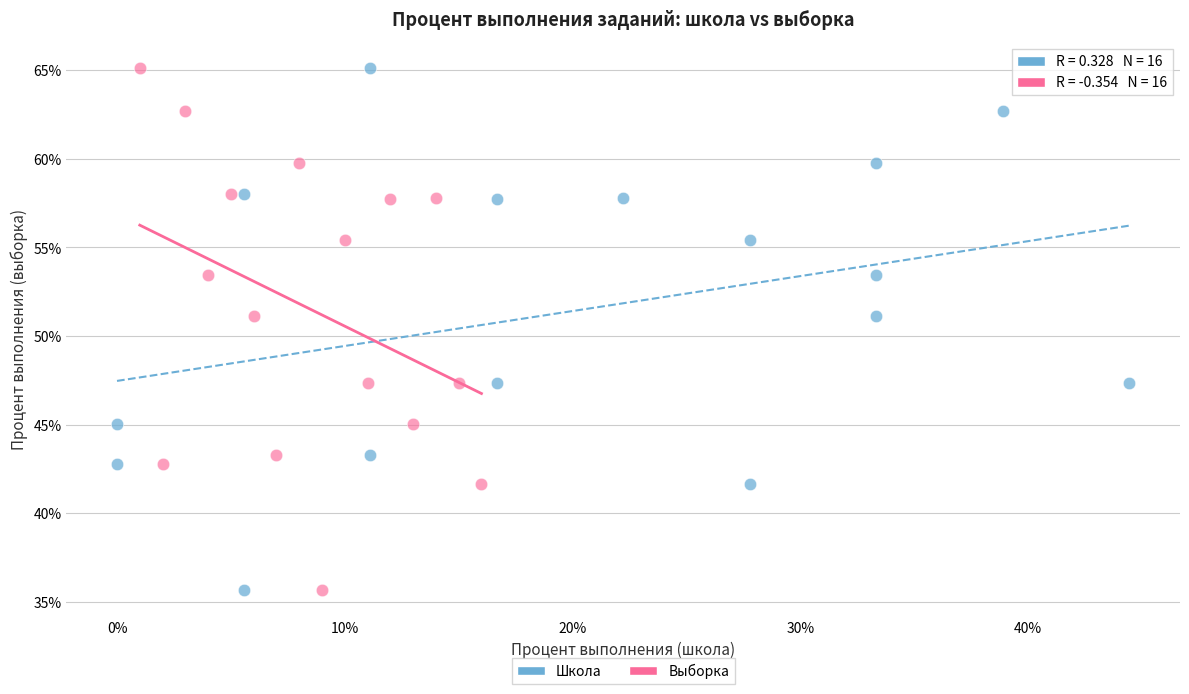

What are all the series names shown in the legend?

Школа, Выборка